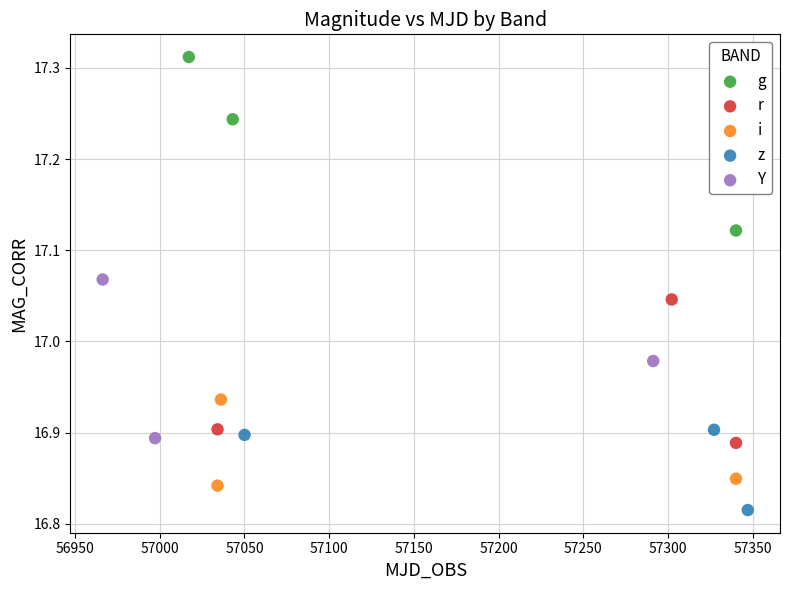

What are all the series names shown in the legend?

g, r, i, z, Y